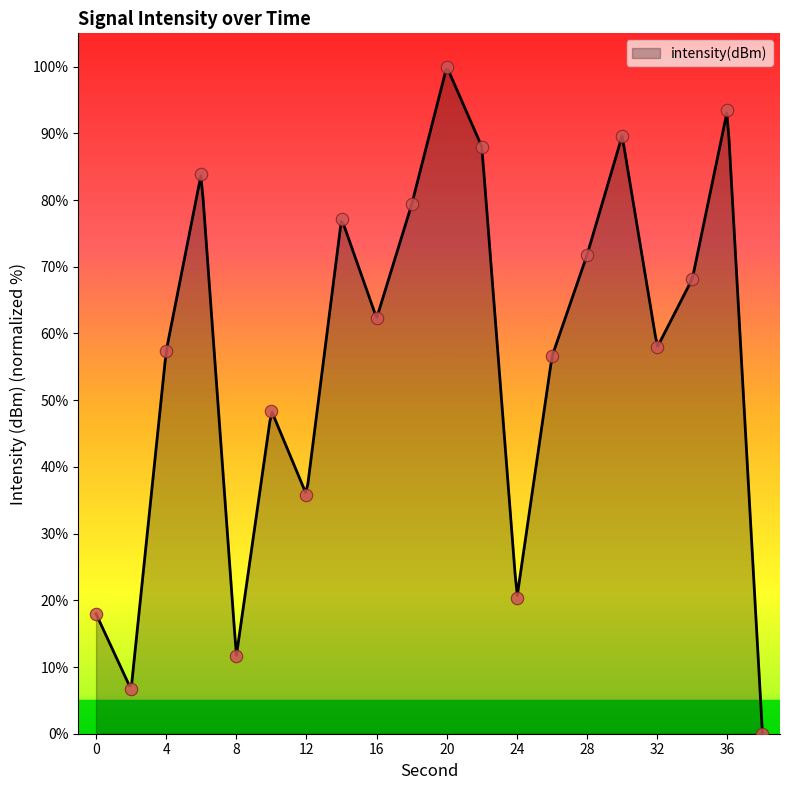

Between 2 and 4, which is larger?

4